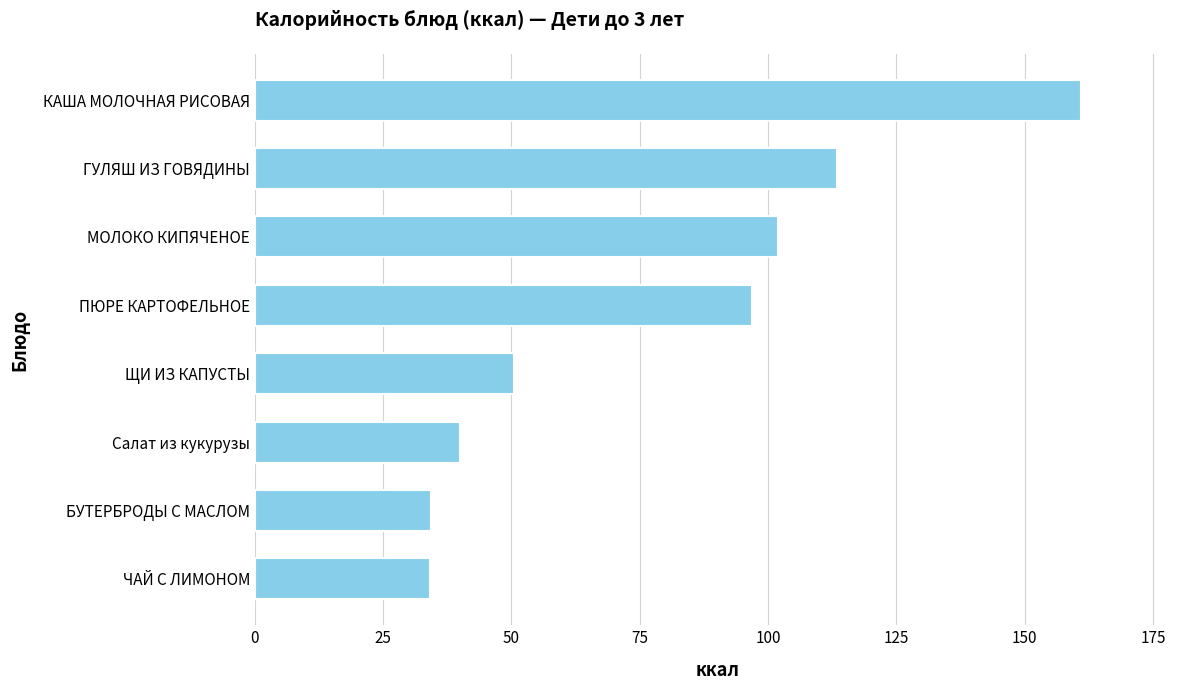

What value does the data have at ЩИ ИЗ КАПУСТЫ?

50.4